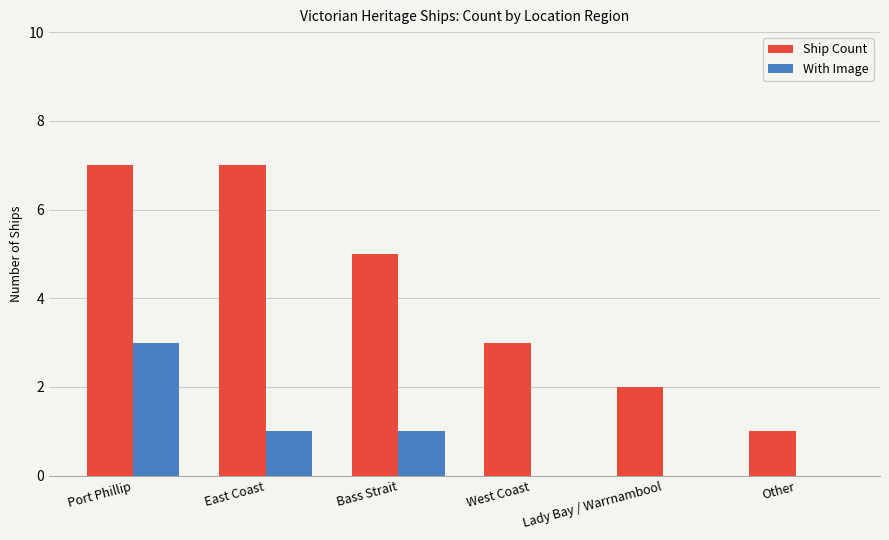

What is the maximum value for Ship Count?

7